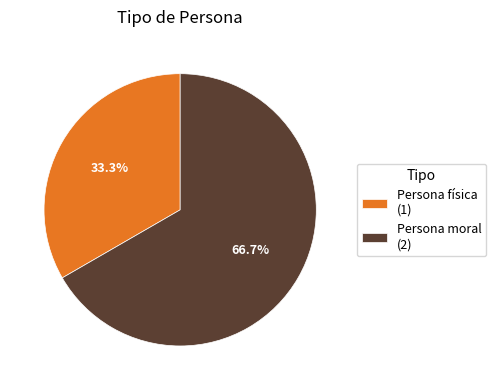

To the nearest percent, what is the difference between the largest and smallest slice percentages?

33%